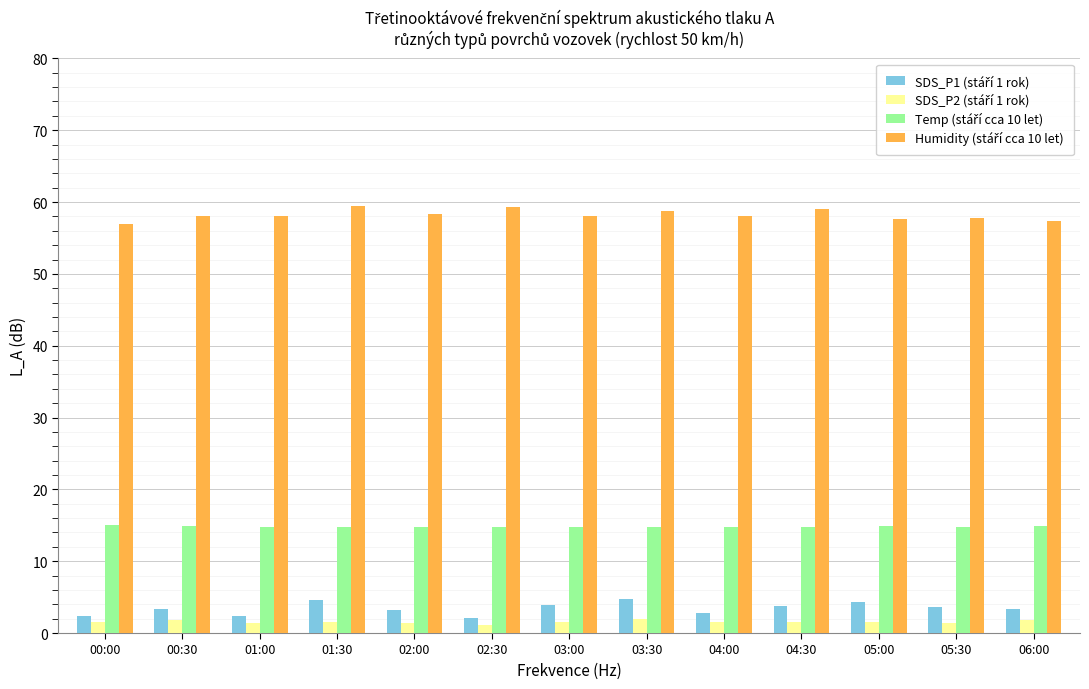

What is the total value across all series at 00:30?

78.2